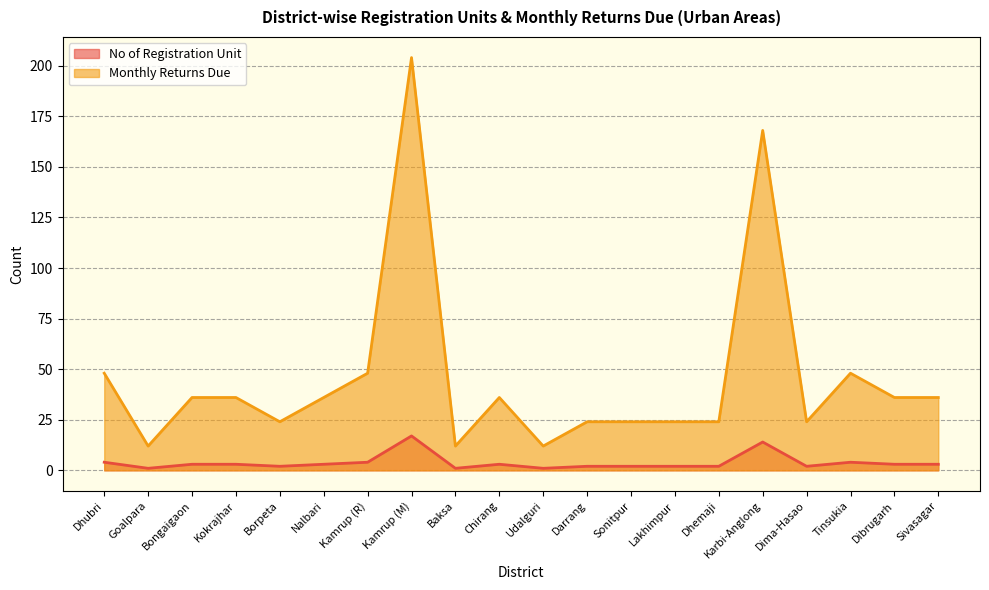

True or false: Monthly Returns Due and No of Registration Unit intersect in this chart.

False